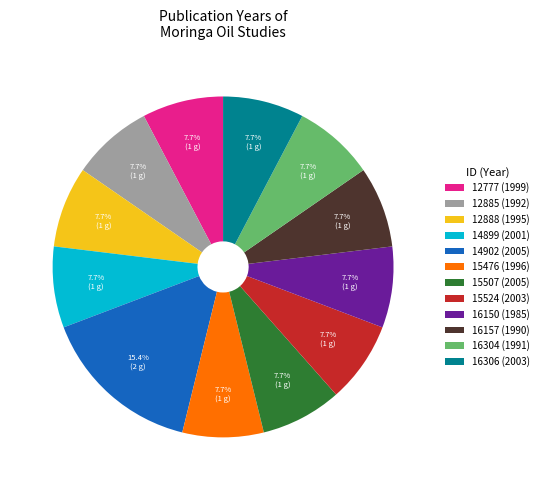

To the nearest percent, what is the difference between the largest and smallest slice percentages?

8%